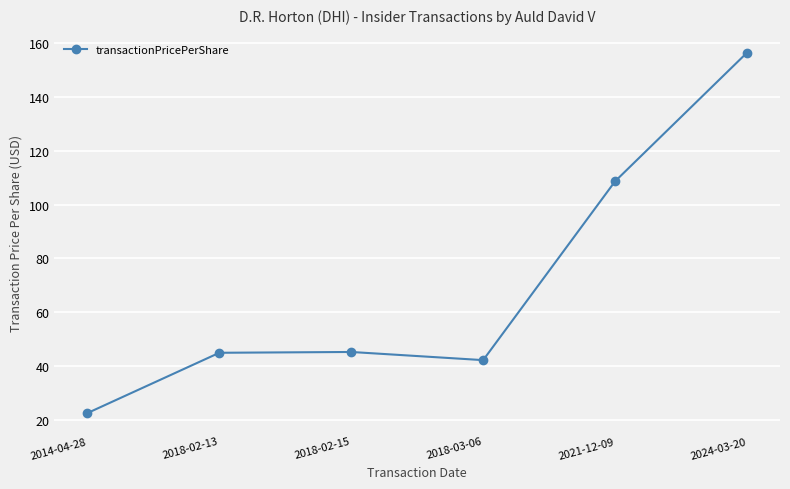

What is the value of the 3rd point from the left?

45.3